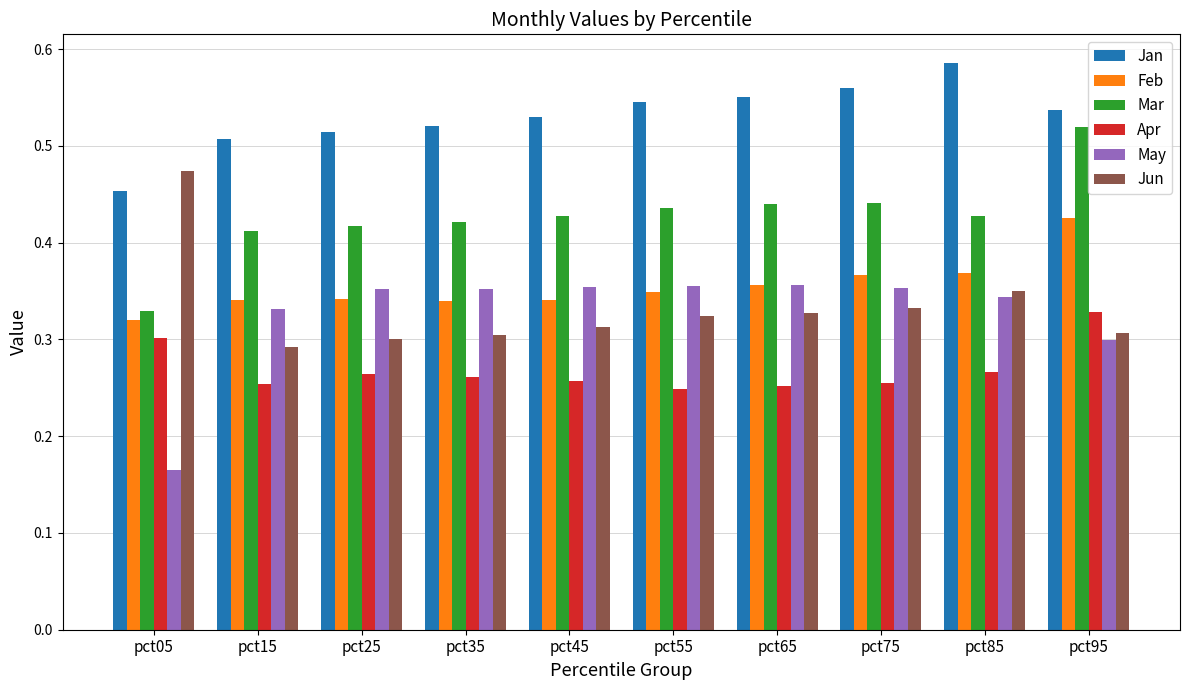

How many May values are between 0 and 1?

10